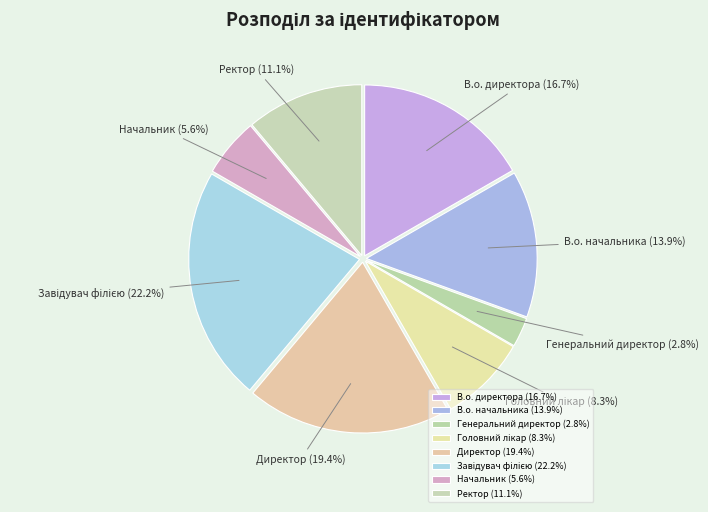

Combined, do В.о. директора and Директор account for over 50%?

No